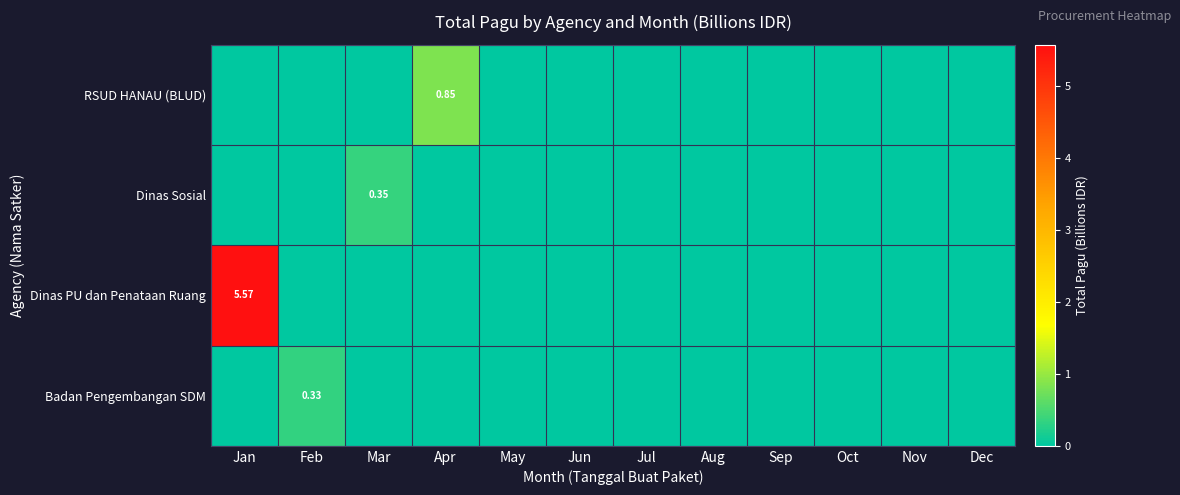

Which series has the widest spread of values?

Dinas PU dan Penataan Ruang